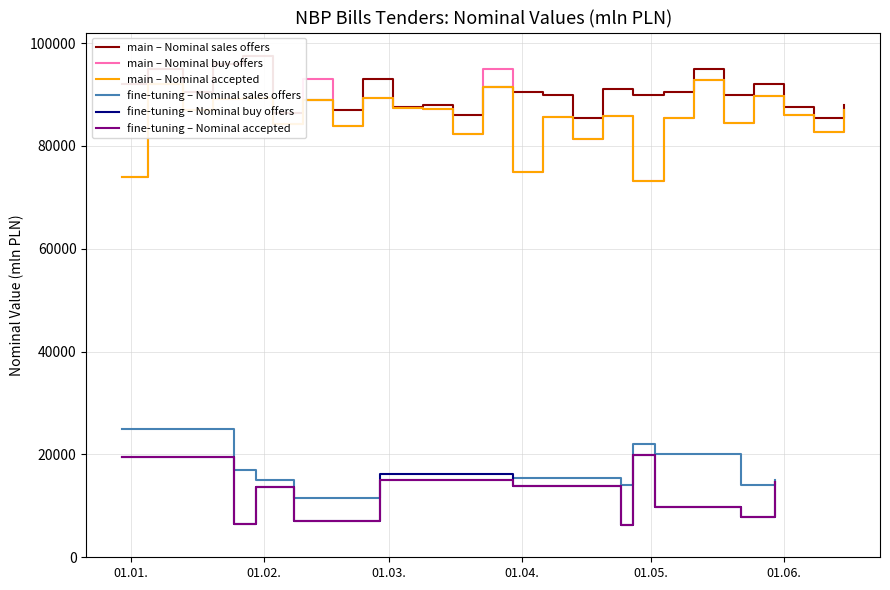

How many data points in nominal_buy are less than 84207?

18